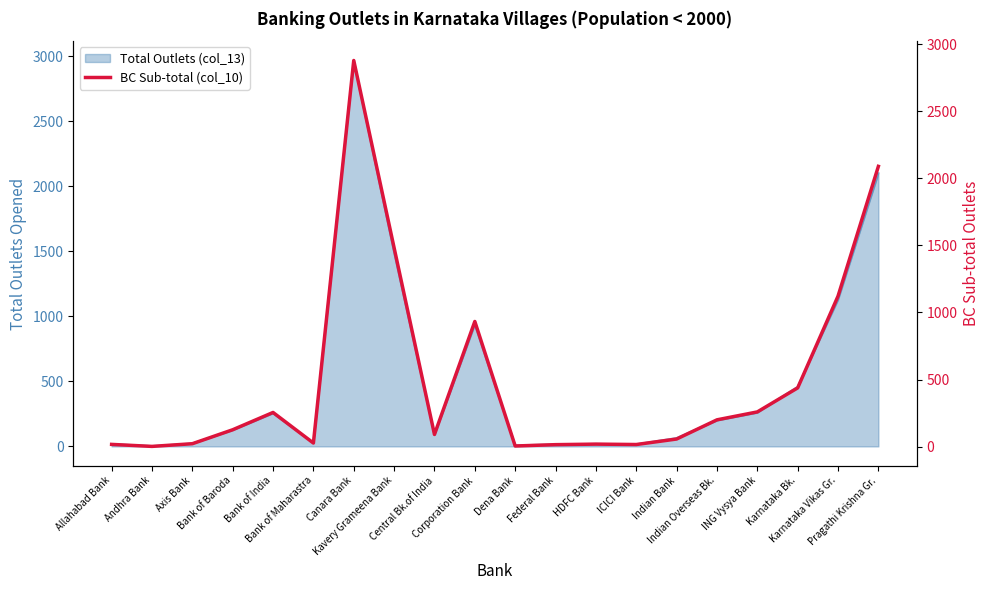

What is the sum of the values at Karnataka Bk. and ING Vysya Bank?

697